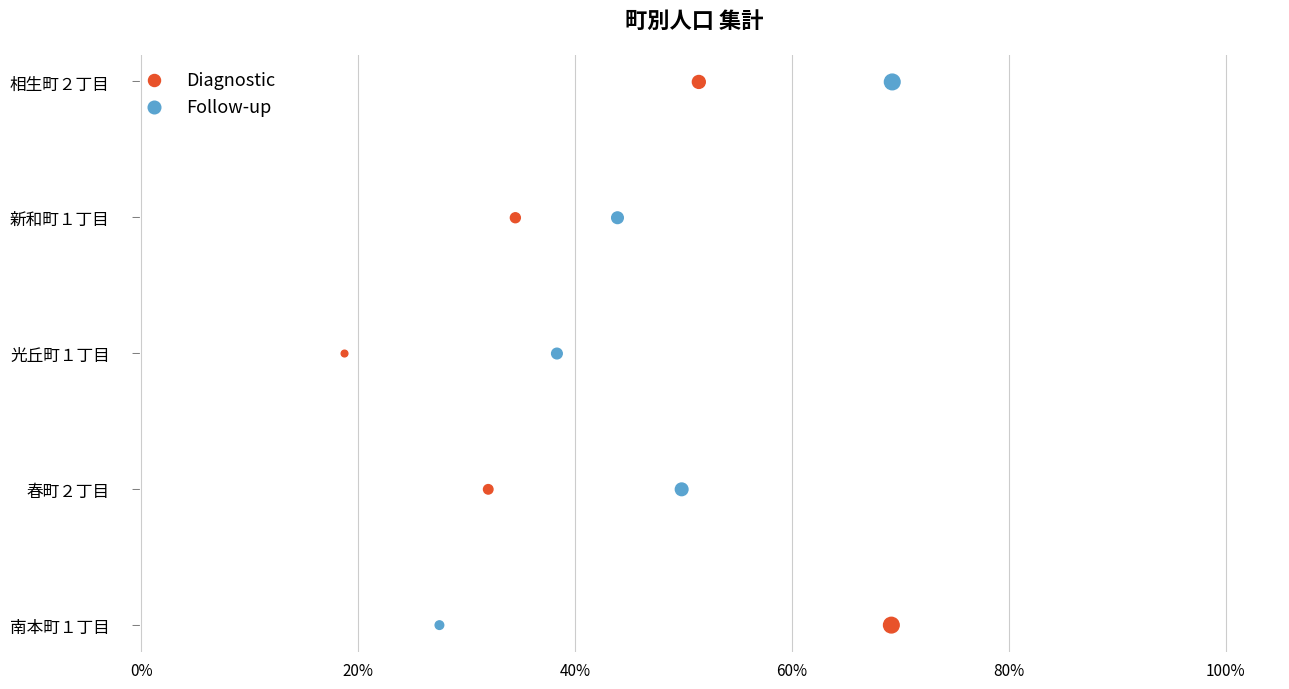

What are all the series names shown in the legend?

Diagnostic, Follow-up